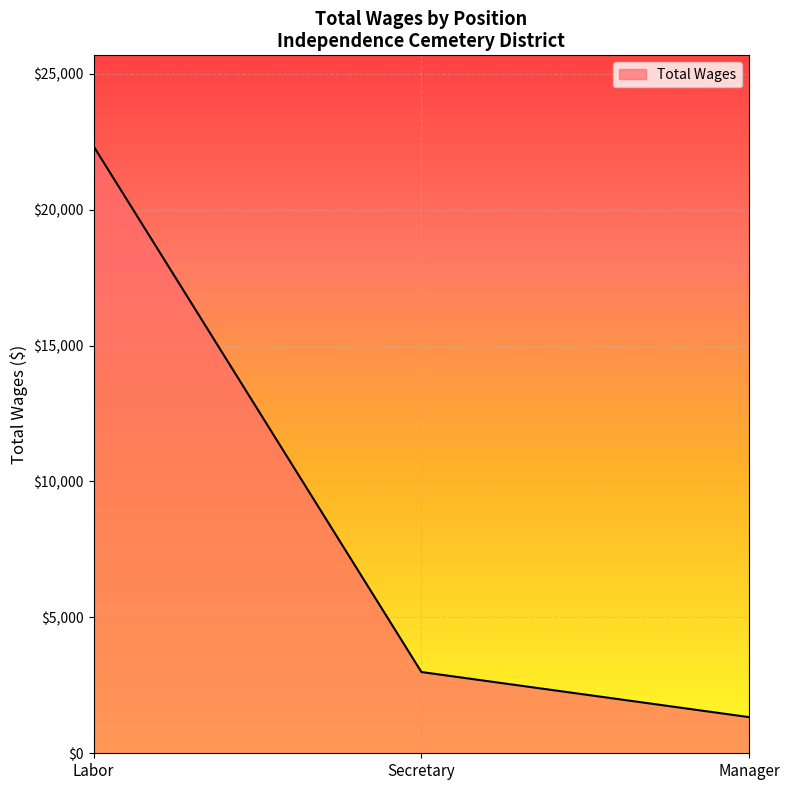

What is the smallest value displayed?

1330